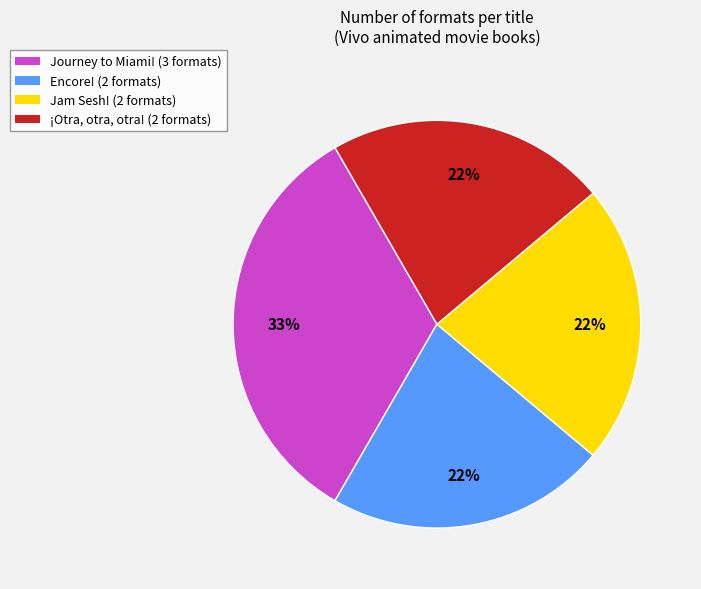

To the nearest percent, what is the difference between the largest and smallest slice percentages?

11%